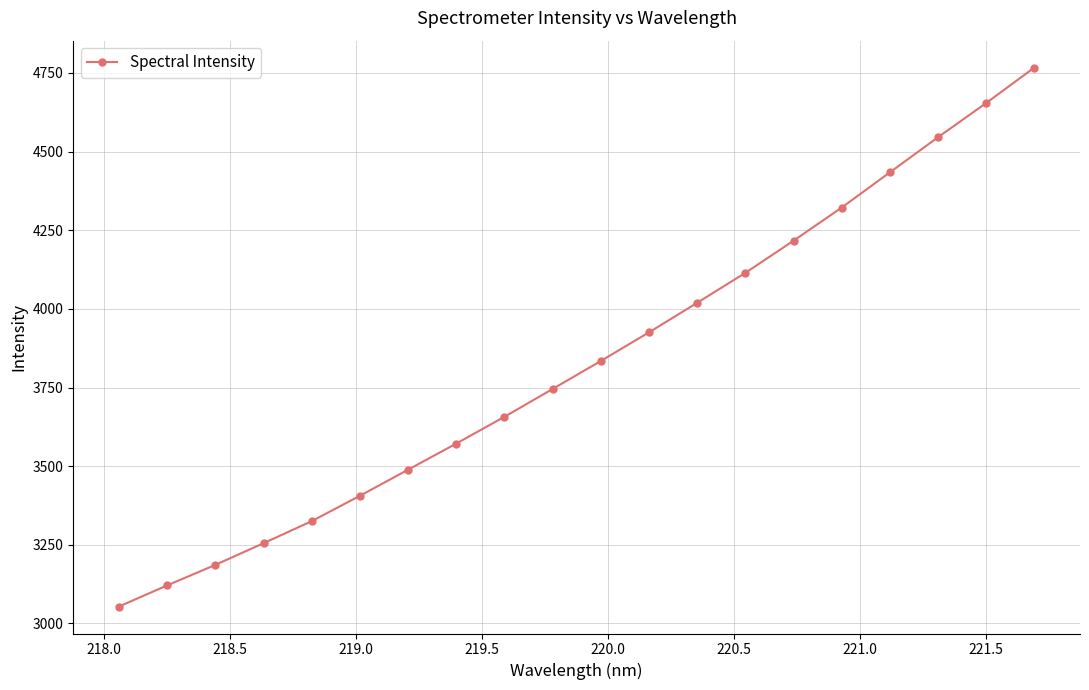

True or false: there are more than 2 points higher than both neighbors.

False